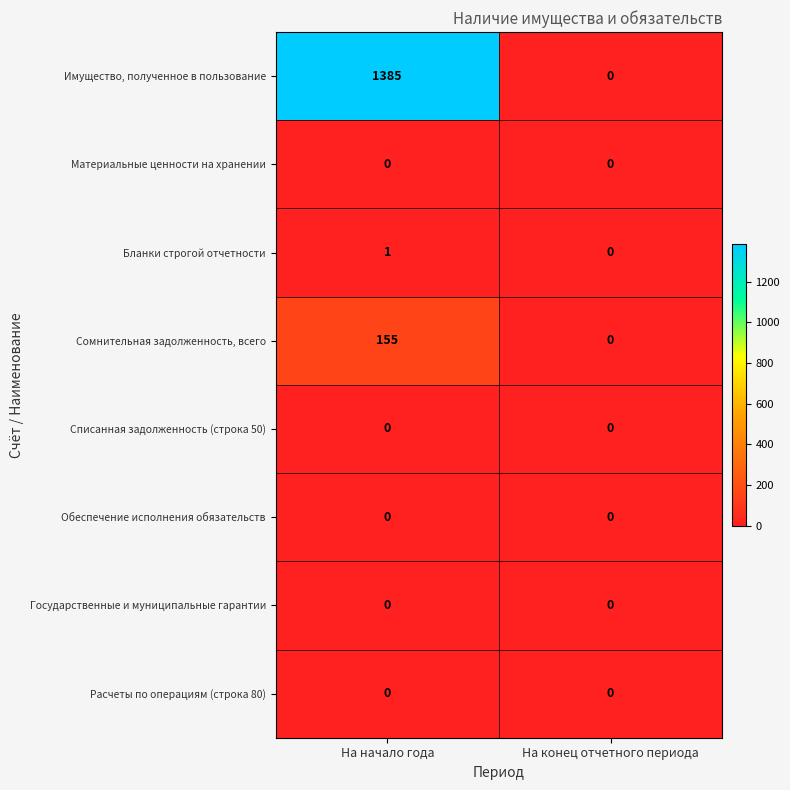

Which series has the widest spread of values?

Имущество, полученное в пользование